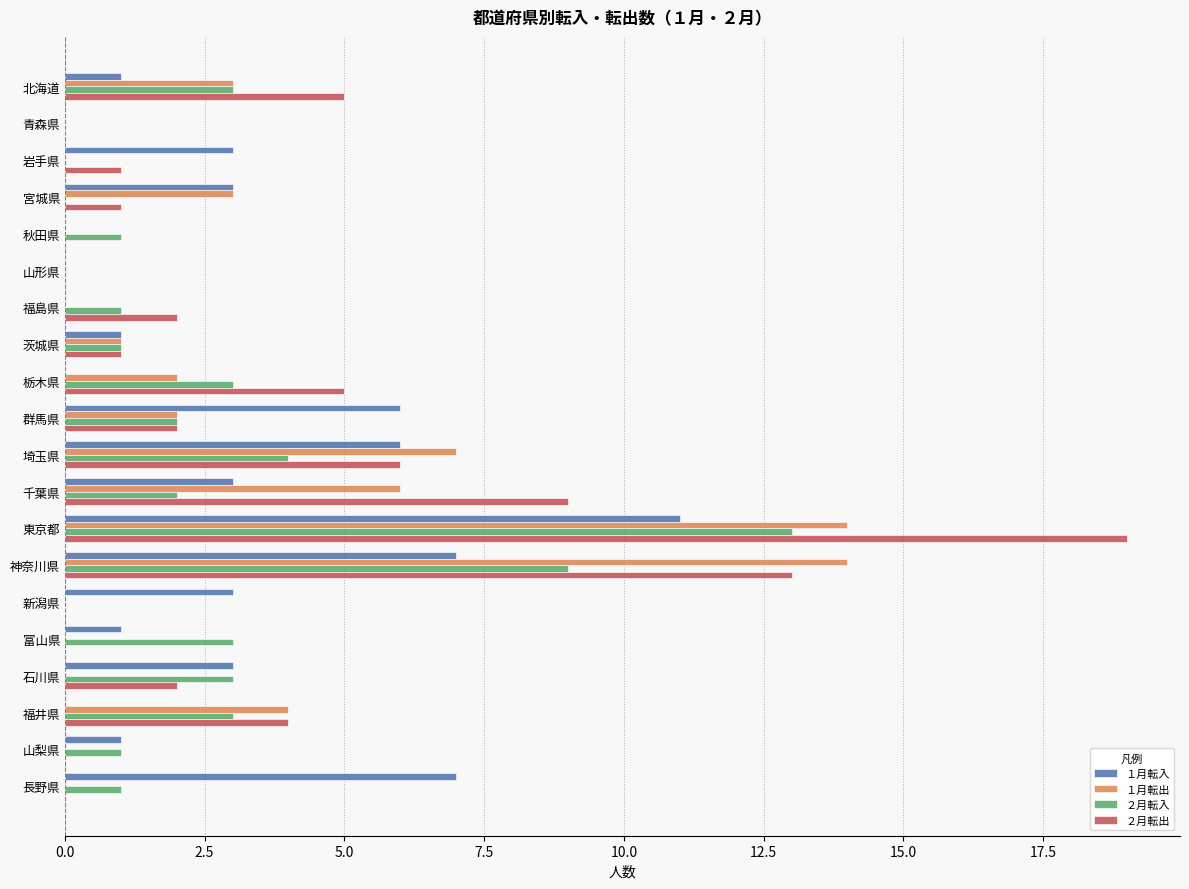

Which label corresponds to the largest value in the chart?

東京都